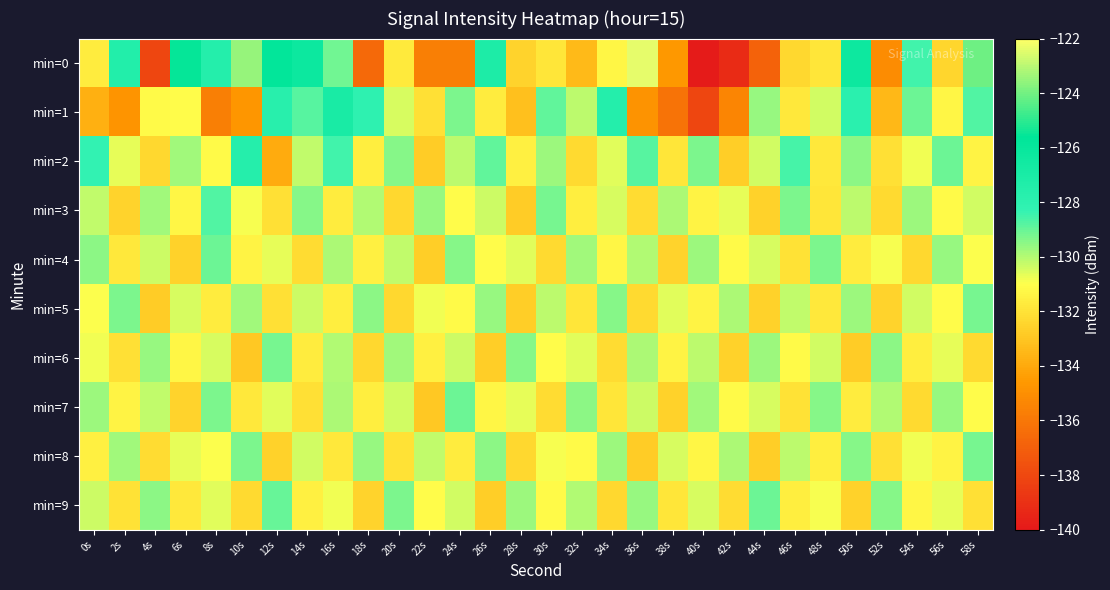

Reading right to left, extract all data points from this chart.

min=0: 58s=-124.1	56s=-132.4	54s=-128.5	52s=-135.1	50s=-126.3	48s=-131.9	46s=-132.4	44s=-136.9	42s=-139.2	40s=-139.9	38s=-134.6	36s=-122.4	34s=-131.3	32s=-133.4	30s=-131.9	28s=-132.5	26s=-127.2	24s=-135.7	22s=-135.7	20s=-131.8	18s=-136.6	16s=-129.1	14s=-126.3	12s=-125.7	10s=-123.5	8s=-127.5	6s=-125.5	4s=-138.1	2s=-127.5	0s=-131.7
min=1: 58s=-128.7	56s=-131.3	54s=-129.1	52s=-133.5	50s=-127.9	48s=-130.4	46s=-131.8	44s=-129.6	42s=-135.4	40s=-138.1	38s=-136.2	36s=-134.8	34s=-127.5	32s=-130.1	30s=-128.9	28s=-133.2	26s=-131.7	24s=-129.3	22s=-132.1	20s=-130.5	18s=-128.1	16s=-126.9	14s=-128.8	12s=-127.7	10s=-134.7	8s=-135.7	6s=-131.1	4s=-131.2	2s=-134.8	0s=-133.7
min=2: 58s=-131.4	56s=-129.1	54s=-130.8	52s=-132.1	50s=-129.5	48s=-131.8	46s=-128.6	44s=-130.4	42s=-132.7	40s=-129.3	38s=-131.9	36s=-128.8	34s=-130.6	32s=-132.3	30s=-129.7	28s=-131.5	26s=-128.9	24s=-130.1	22s=-132.8	20s=-129.4	18s=-131.6	16s=-128.5	14s=-130.2	12s=-133.9	10s=-127.6	8s=-131.2	6s=-129.8	4s=-132.4	2s=-130.7	0s=-128.3
min=3: 58s=-130.4	56s=-131.2	54s=-129.7	52s=-132.3	50s=-130.1	48s=-131.9	46s=-129.3	44s=-132.6	42s=-130.7	40s=-131.4	38s=-129.9	36s=-132.2	34s=-130.5	32s=-131.6	30s=-129.2	28s=-132.8	26s=-130.3	24s=-131.1	22s=-129.6	20s=-132.4	18s=-130.0	16s=-131.7	14s=-129.4	12s=-132.1	10s=-130.9	8s=-128.7	6s=-131.3	4s=-129.8	2s=-132.5	0s=-130.2
min=4: 58s=-131.0	56s=-129.6	54s=-132.4	52s=-130.9	50s=-131.7	48s=-129.3	46s=-132.0	44s=-130.5	42s=-131.2	40s=-129.7	38s=-132.5	36s=-130.0	34s=-131.3	32s=-129.8	30s=-132.3	28s=-130.6	26s=-131.1	24s=-129.4	22s=-132.7	20s=-130.2	18s=-131.5	16s=-129.9	14s=-132.2	12s=-130.7	10s=-131.4	8s=-129.1	6s=-132.6	4s=-130.3	2s=-131.8	0s=-129.5
min=5: 58s=-129.2	56s=-131.1	54s=-130.4	52s=-132.5	50s=-129.7	48s=-131.8	46s=-130.2	44s=-132.6	42s=-129.9	40s=-131.4	38s=-130.6	36s=-132.3	34s=-129.4	32s=-131.9	30s=-130.1	28s=-132.7	26s=-129.6	24s=-131.2	22s=-130.8	20s=-132.4	18s=-129.5	16s=-131.6	14s=-130.3	12s=-132.1	10s=-129.8	8s=-131.7	6s=-130.5	4s=-132.8	2s=-129.3	0s=-131.0
min=6: 58s=-132.3	56s=-130.7	54s=-131.6	52s=-129.5	50s=-132.8	48s=-130.4	46s=-131.2	44s=-129.7	42s=-132.6	40s=-130.1	38s=-131.4	36s=-129.9	34s=-132.2	32s=-130.6	30s=-131.1	28s=-129.4	26s=-132.7	24s=-130.3	22s=-131.5	20s=-129.8	18s=-132.4	16s=-130.0	14s=-131.7	12s=-129.2	10s=-132.9	8s=-130.5	6s=-131.3	4s=-129.6	2s=-132.1	0s=-130.8
min=7: 58s=-131.1	56s=-129.6	54s=-132.3	52s=-130.0	50s=-131.7	48s=-129.4	46s=-132.0	44s=-130.5	42s=-131.2	40s=-129.8	38s=-132.6	36s=-130.3	34s=-131.9	32s=-129.5	30s=-132.2	28s=-130.7	26s=-131.3	24s=-129.1	22s=-132.9	20s=-130.4	18s=-131.6	16s=-129.9	14s=-132.1	12s=-130.6	10s=-131.8	8s=-129.3	6s=-132.5	4s=-130.2	2s=-131.4	0s=-129.7
min=8: 58s=-129.2	56s=-131.4	54s=-130.8	52s=-132.1	50s=-129.4	48s=-131.6	46s=-130.1	44s=-132.7	42s=-129.9	40s=-131.3	38s=-130.5	36s=-132.8	34s=-129.7	32s=-131.2	30s=-130.9	28s=-132.4	26s=-129.5	24s=-131.7	22s=-130.2	20s=-132.0	18s=-129.6	16s=-131.8	14s=-130.4	12s=-132.6	10s=-129.3	8s=-131.0	6s=-130.7	4s=-132.2	2s=-129.8	0s=-131.5
min=9: 58s=-132.1	56s=-130.7	54s=-131.3	52s=-129.4	50s=-132.6	48s=-130.9	46s=-131.6	44s=-129.1	42s=-132.2	40s=-130.5	38s=-131.9	36s=-129.6	34s=-132.4	32s=-130.0	30s=-131.2	28s=-129.7	26s=-132.7	24s=-130.4	22s=-131.1	20s=-129.3	18s=-132.5	16s=-130.8	14s=-131.5	12s=-129.0	10s=-132.3	8s=-130.6	6s=-131.8	4s=-129.5	2s=-132.0	0s=-130.3